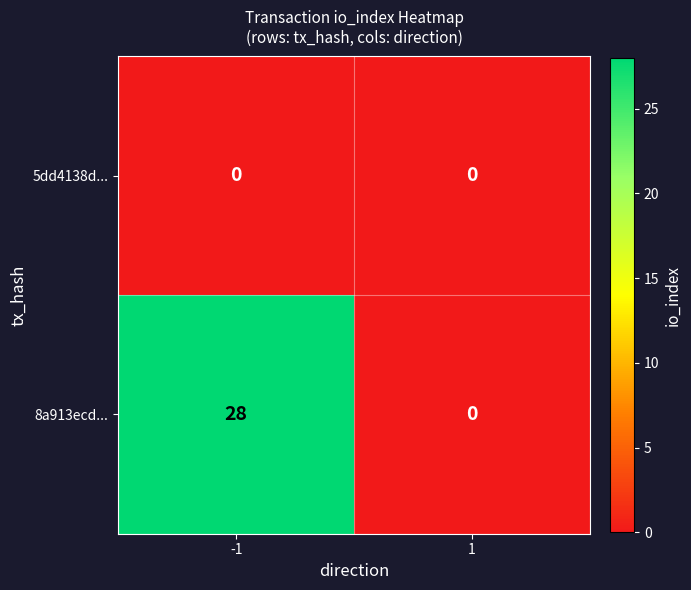

What is the greatest value displayed?

28